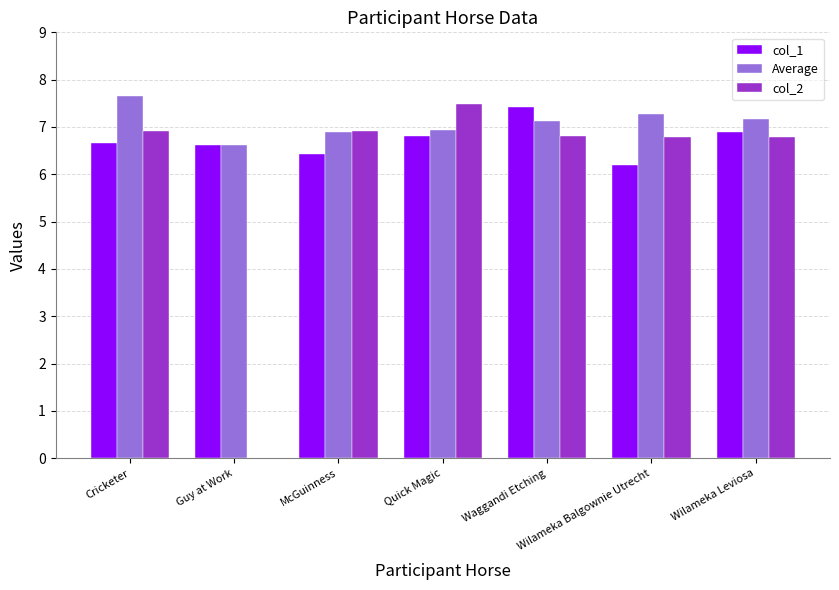

How many groups of bars are there?

7